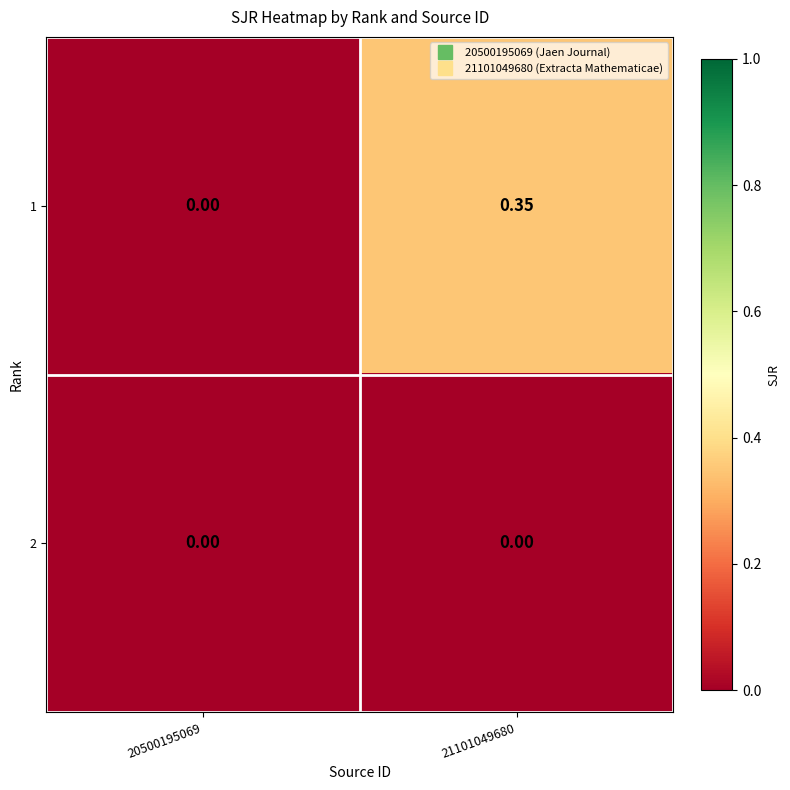

List the series in order of their overall mean, lowest first.

2, 1